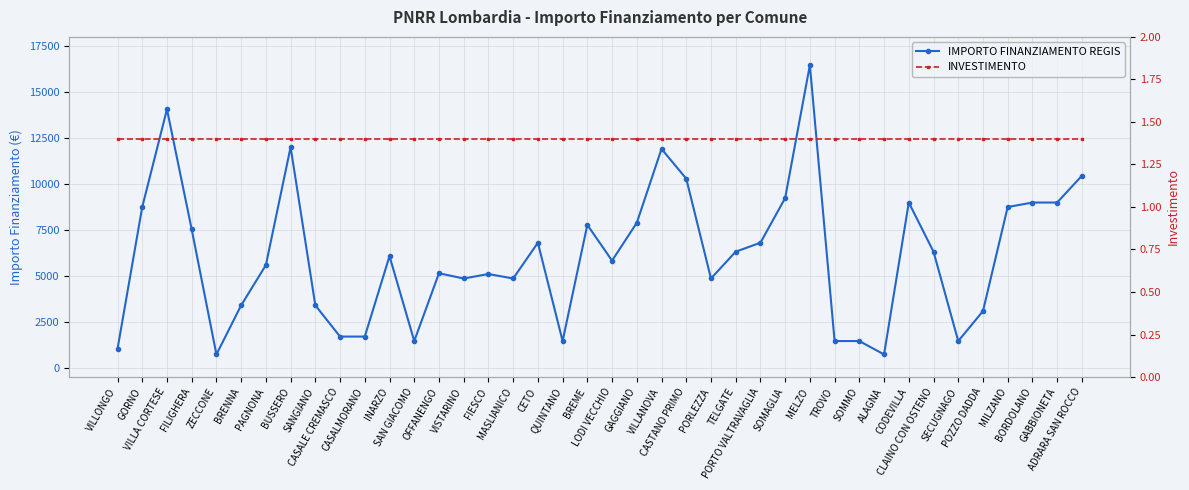

What is the value of the IMPORTO FINANZIAMENTO REGIS point at the 6th from the left?

3402.0